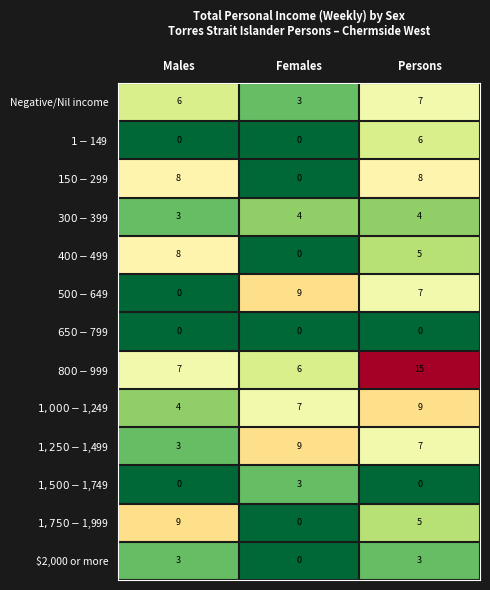

Count the number of categories in the chart.

3